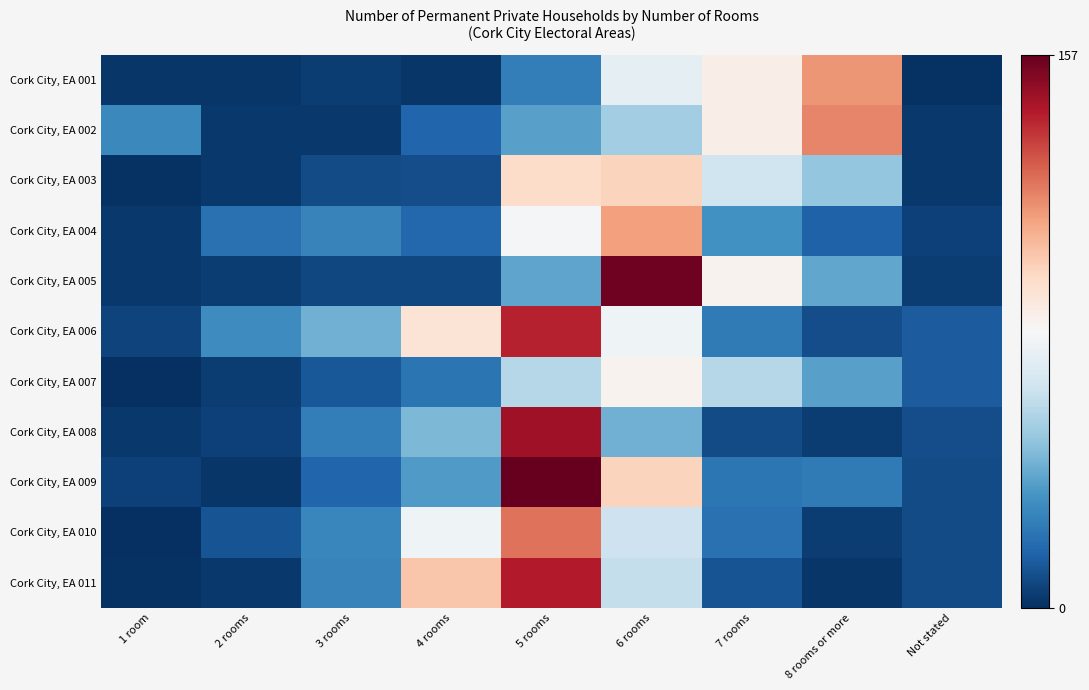

At how many categories does at least one series exceed 31?

6